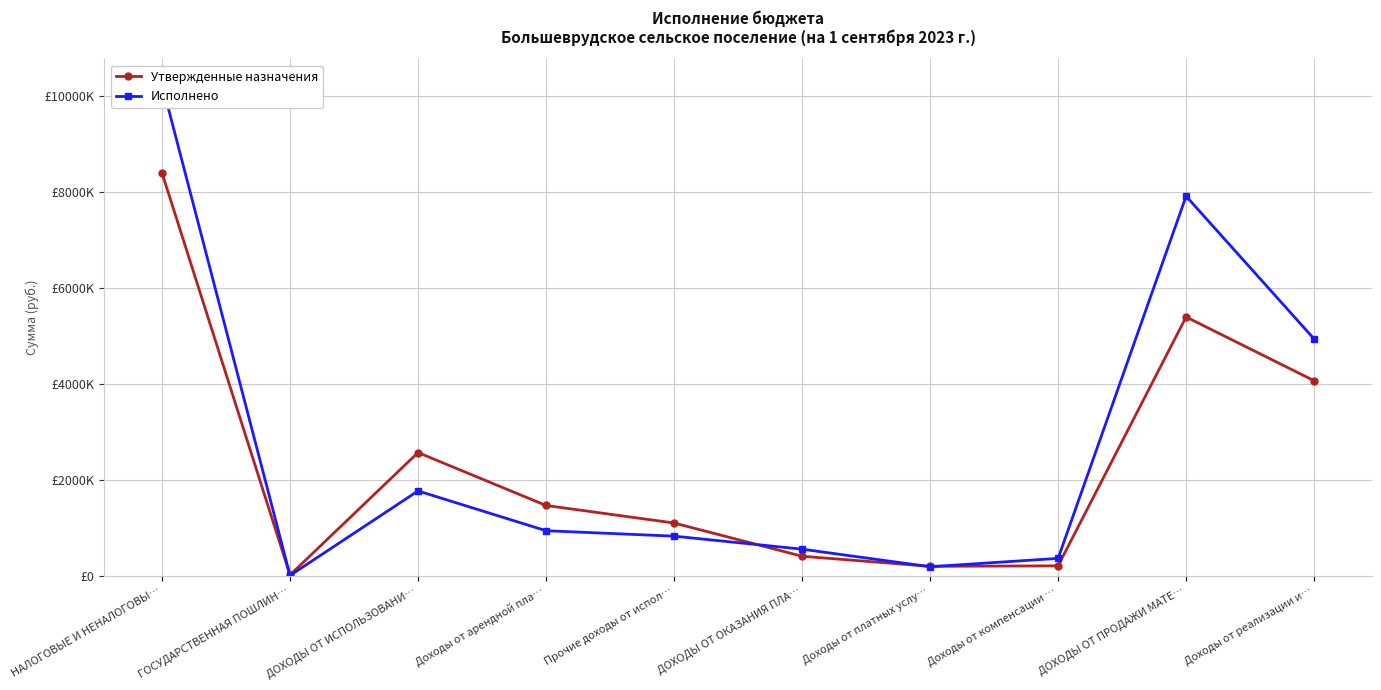

How many distinct data groups are displayed?

2